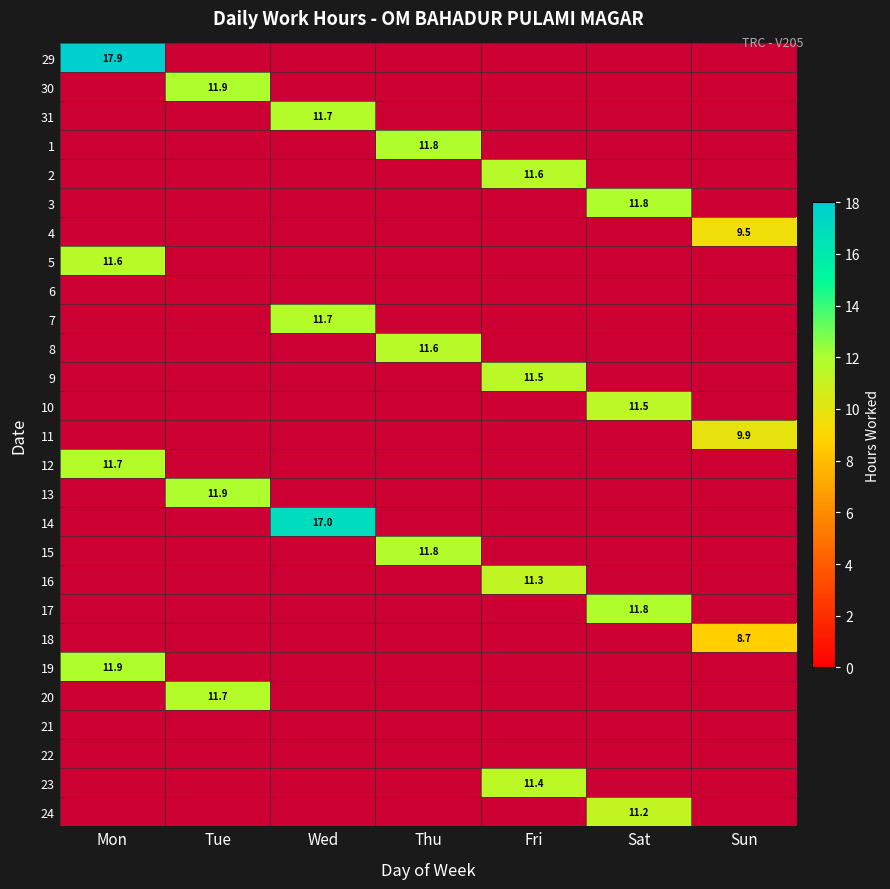

What is the spread (max minus min) of values at Fri?

11.6